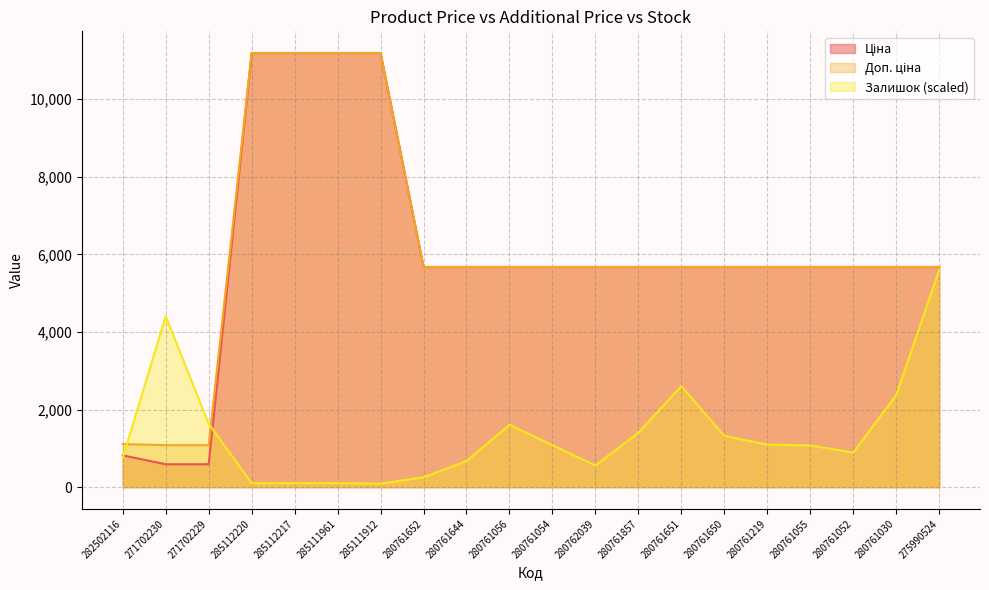

How many distinct data groups are displayed?

3